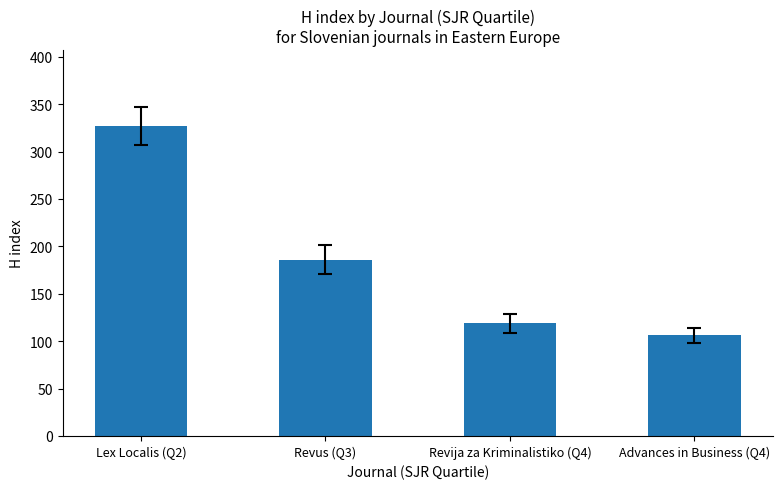

Which has a higher value, Revus (Q3) or Lex Localis (Q2)?

Lex Localis (Q2)